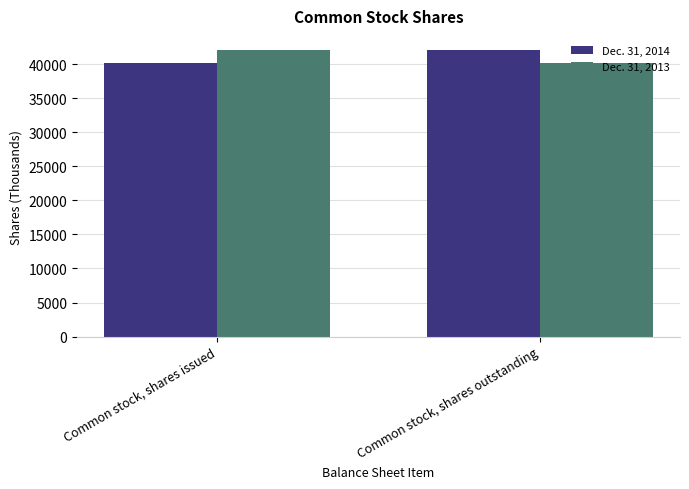

Is the value of Dec. 31, 2014 at Common stock, shares issued greater than the value of Dec. 31, 2013 at Common stock, shares issued?

No